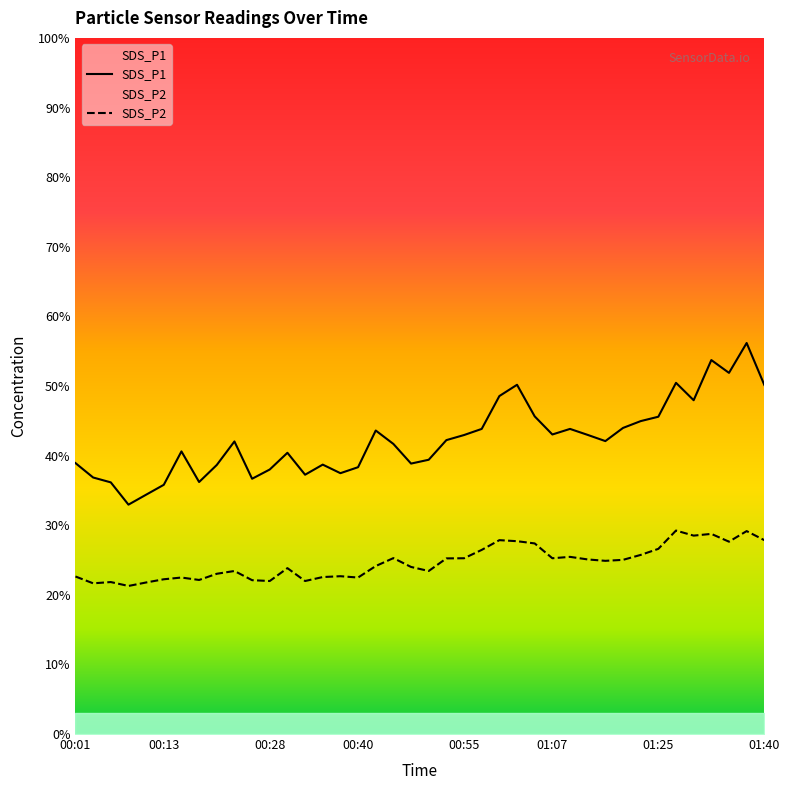

What position from the right is 00:47?

21